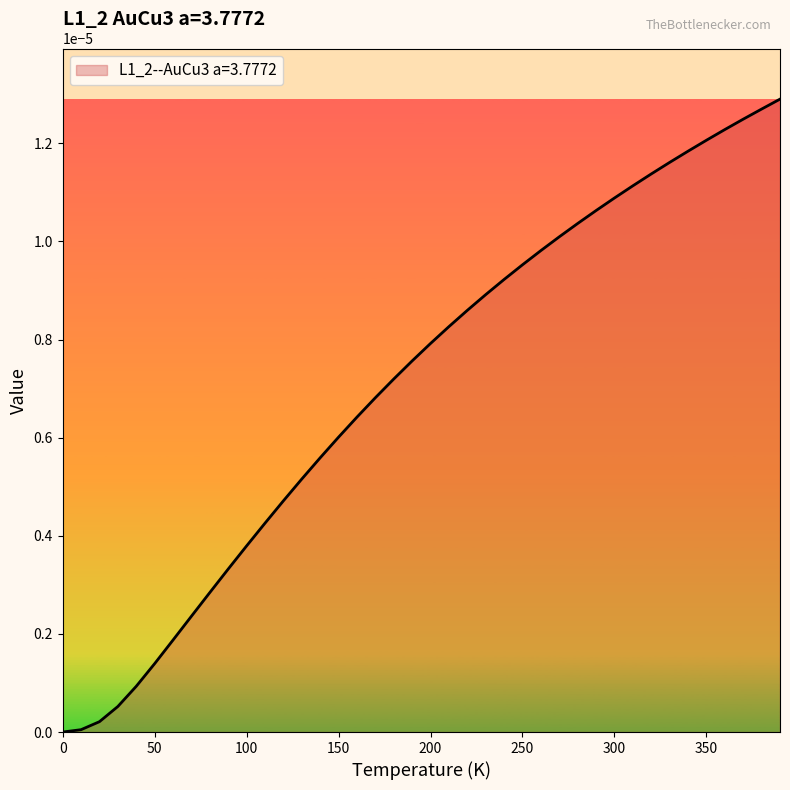

What is the label of the 18th point from the right?

220.0